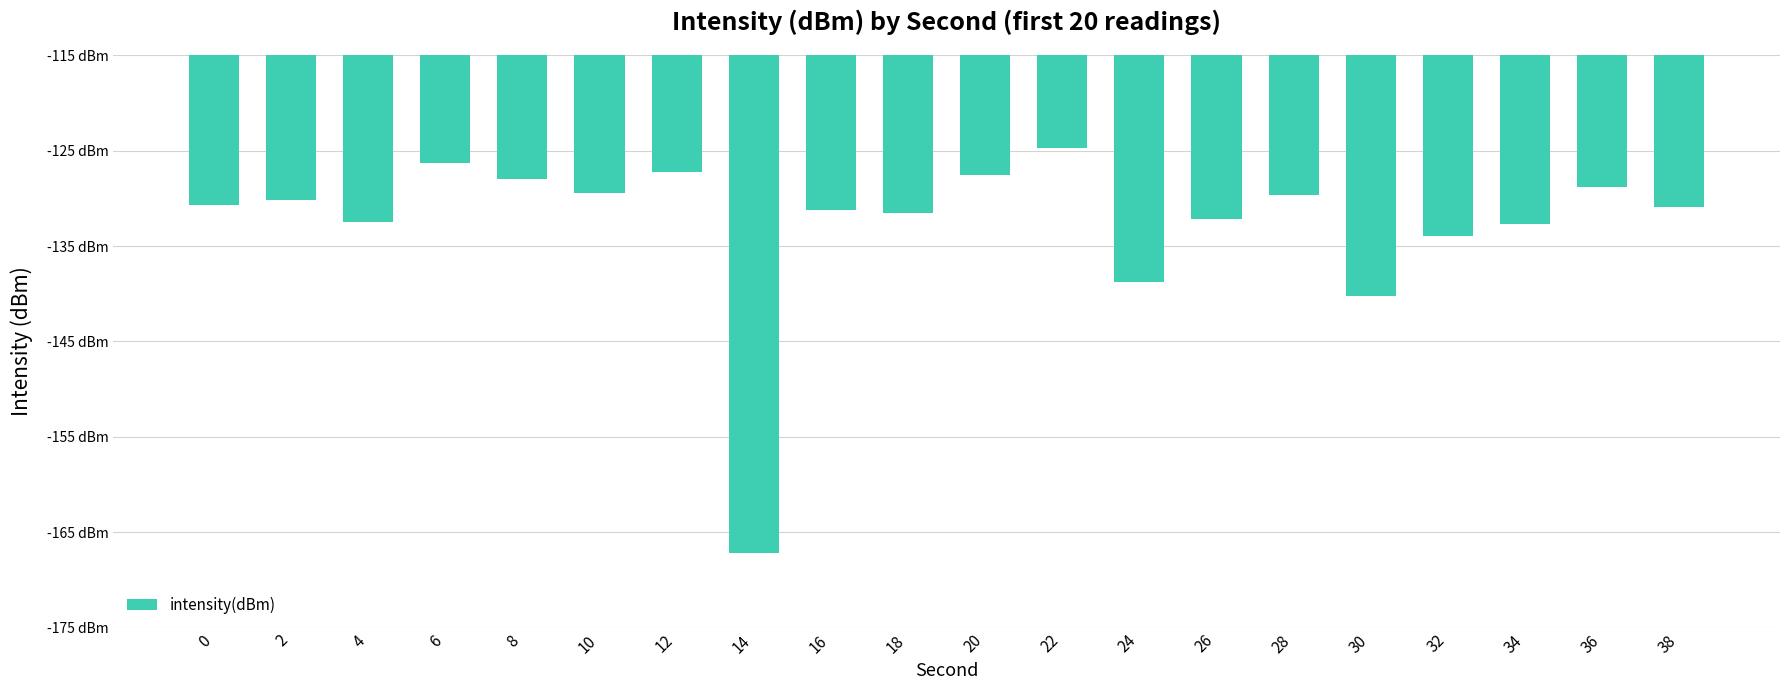

Reading left to right, what are all the values shown in this chart?

0=-130.7	2=-130.2	4=-132.5	6=-126.3	8=-128.0	10=-129.4	12=-127.3	14=-167.1	16=-131.2	18=-131.5	20=-127.5	22=-124.7	24=-138.7	26=-132.1	28=-129.6	30=-140.2	32=-133.9	34=-132.7	36=-128.8	38=-130.9